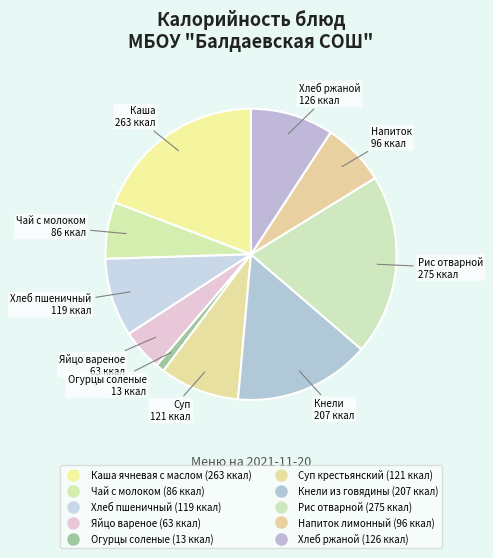

What is the ratio of the value at Хлеб ржаной to the value at Рис отварной?

0.5